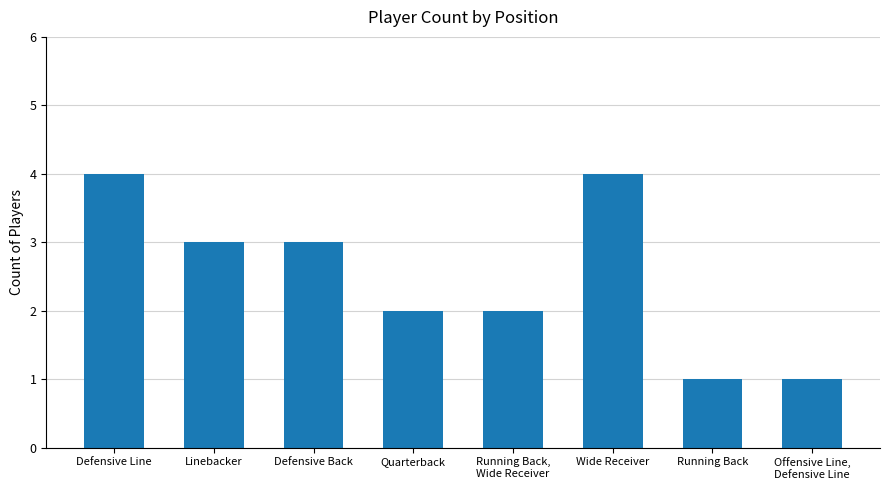

What position from the left is Defensive Line?

1